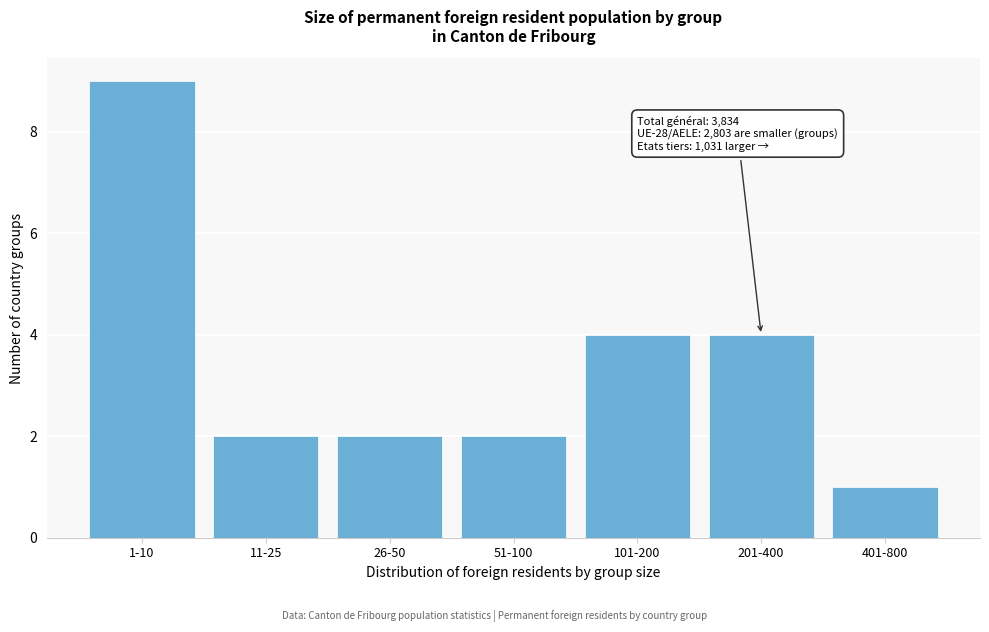

Reading left to right, what are all the values shown in this chart?

1-10=9	11-25=2	26-50=2	51-100=2	101-200=4	201-400=4	401-800=1